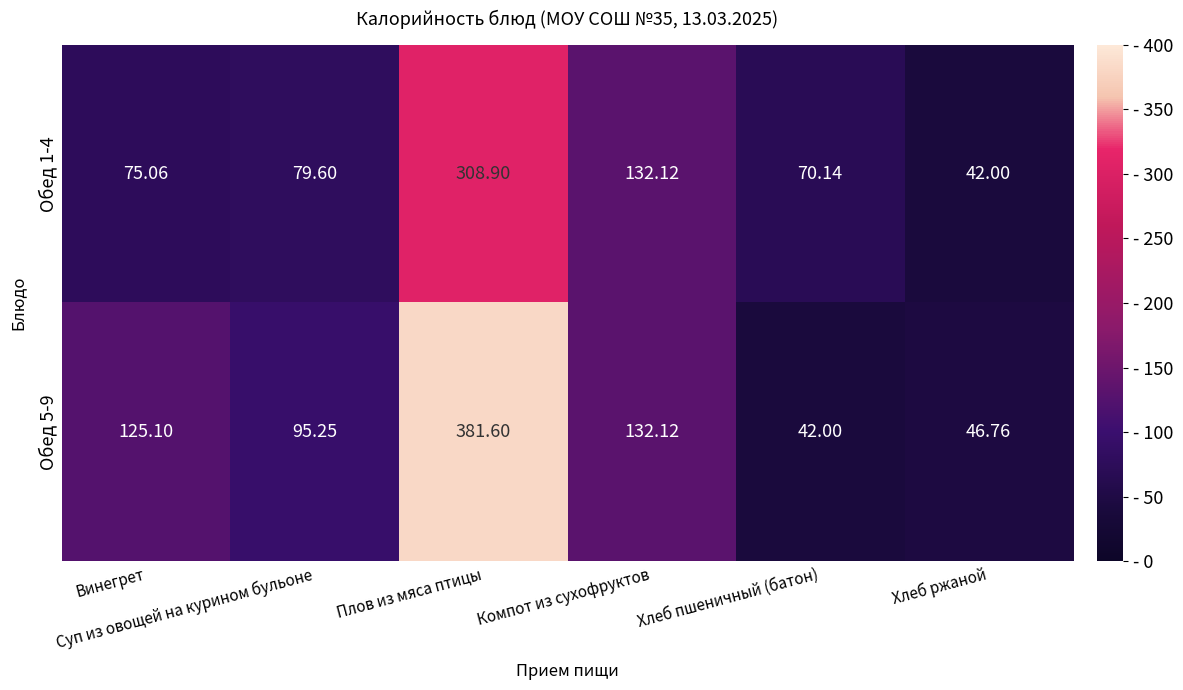

At Хлеб пшеничный (батон), list the series in order from largest to smallest.

Обед 1-4, Обед 5-9